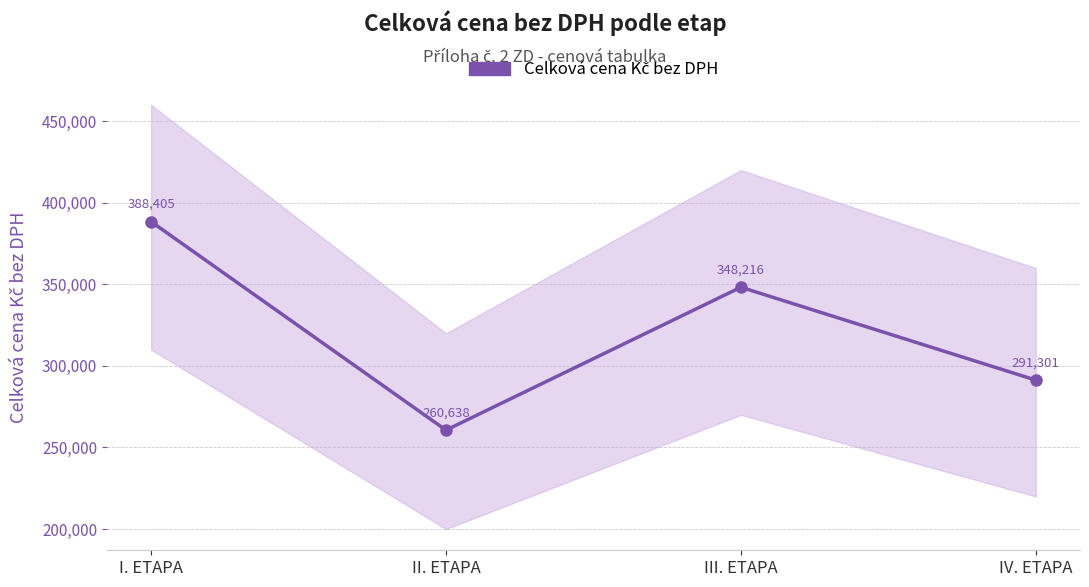

True or false: the data shows 575047.5 at I. ETAPA.

False